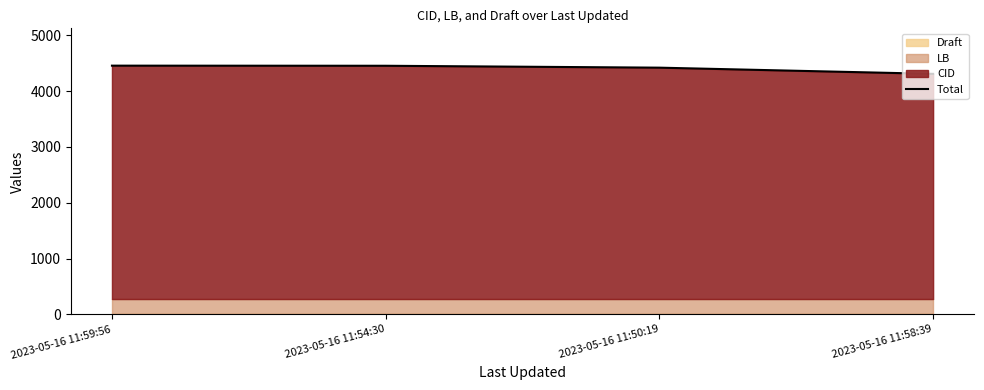

Which has a higher value, 2023-05-16 11:54:30 or 2023-05-16 11:50:19?

2023-05-16 11:54:30